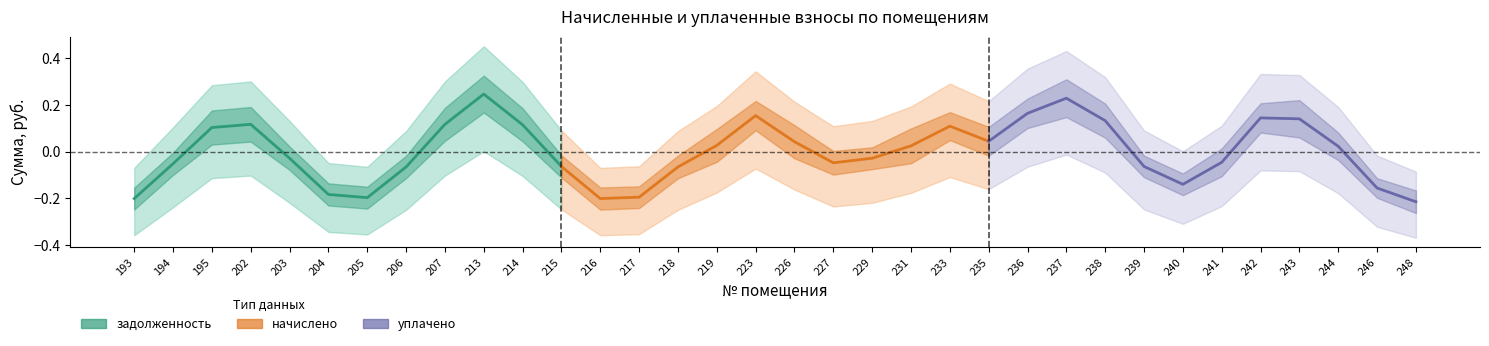

True or false: начислено has more than 1 interior local peaks.

True